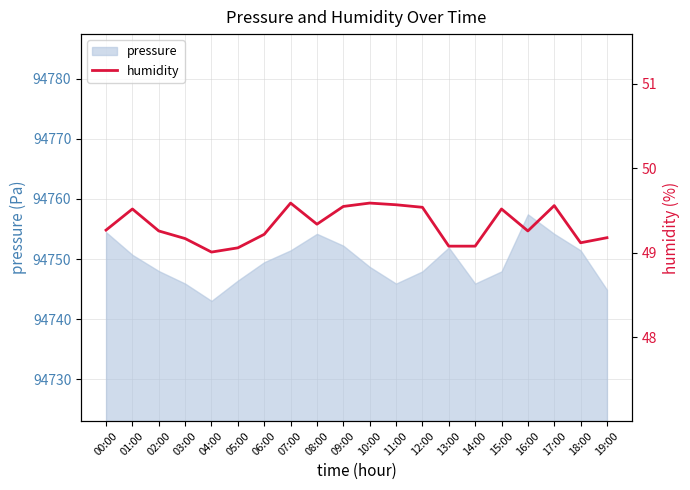

The pressure series shows 94750.7 at 01:00. True or false?

True